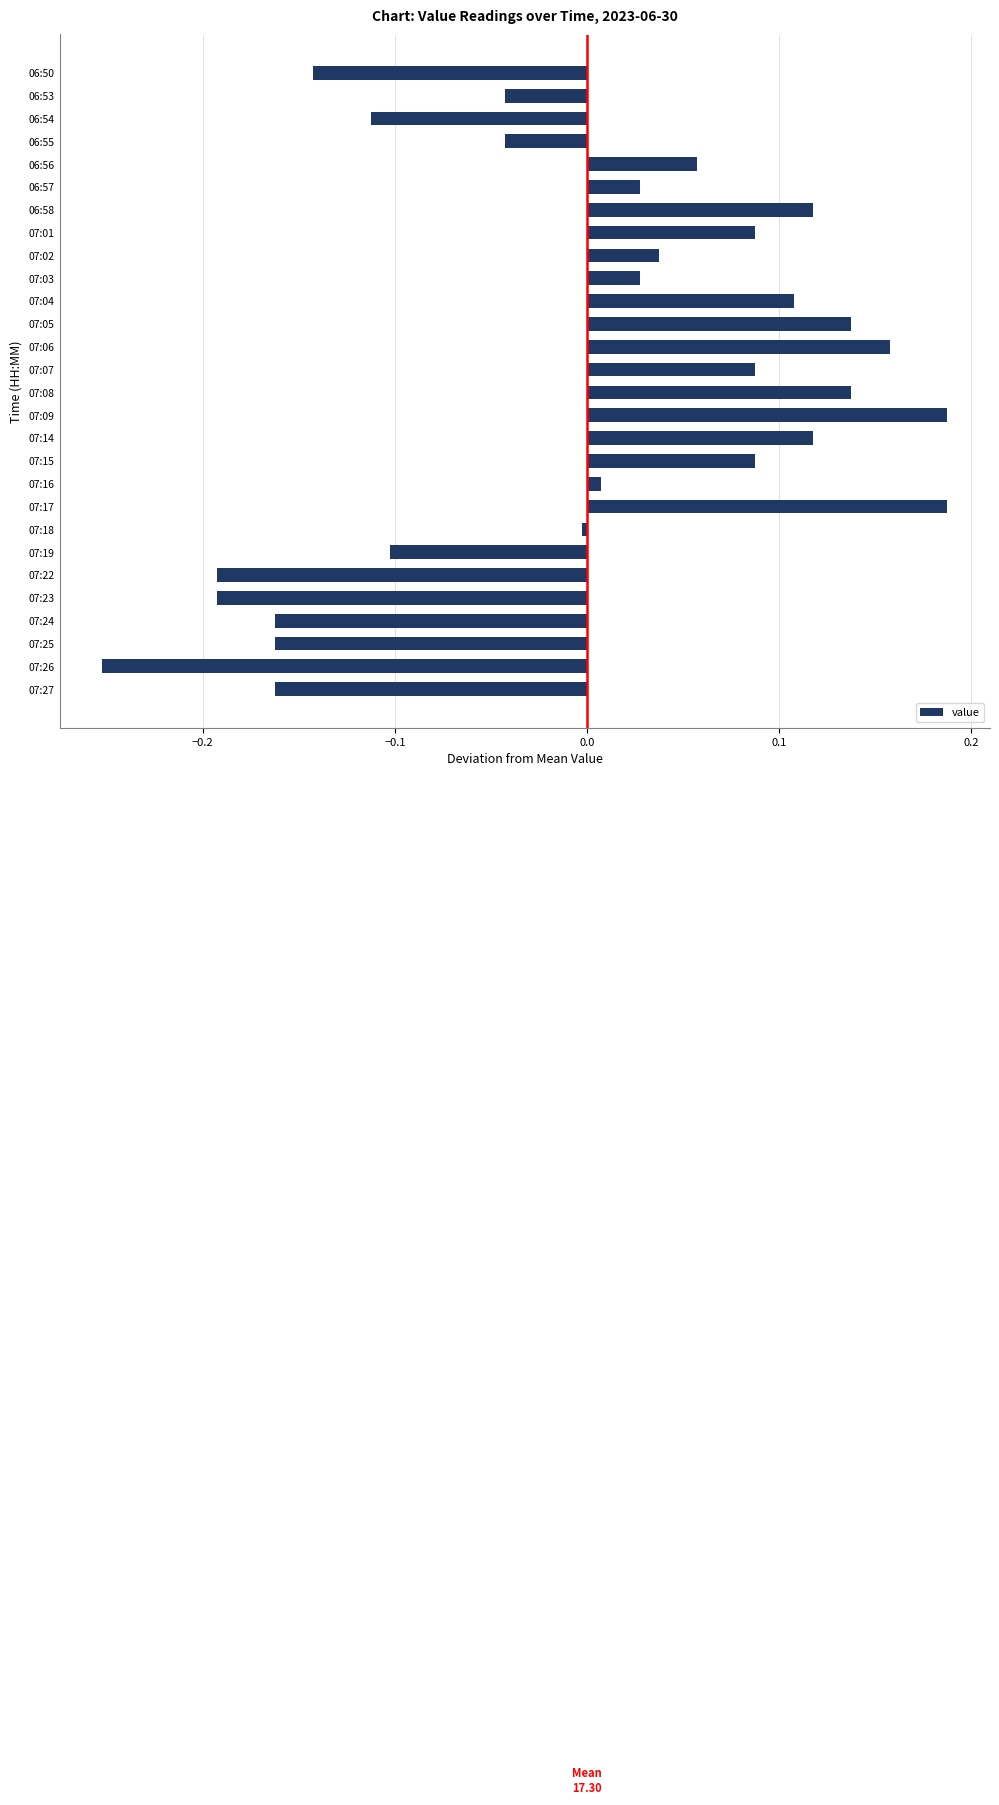

What is the label of the 27th bar from the top?

07:26